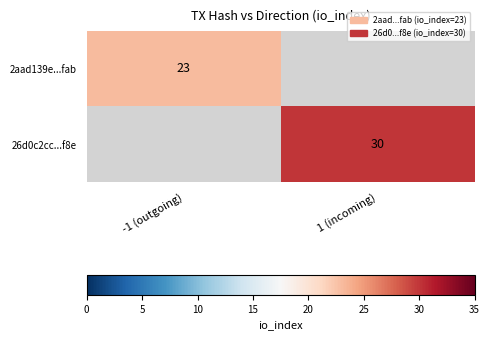

Which label corresponds to the largest value in the chart?

1 (incoming)